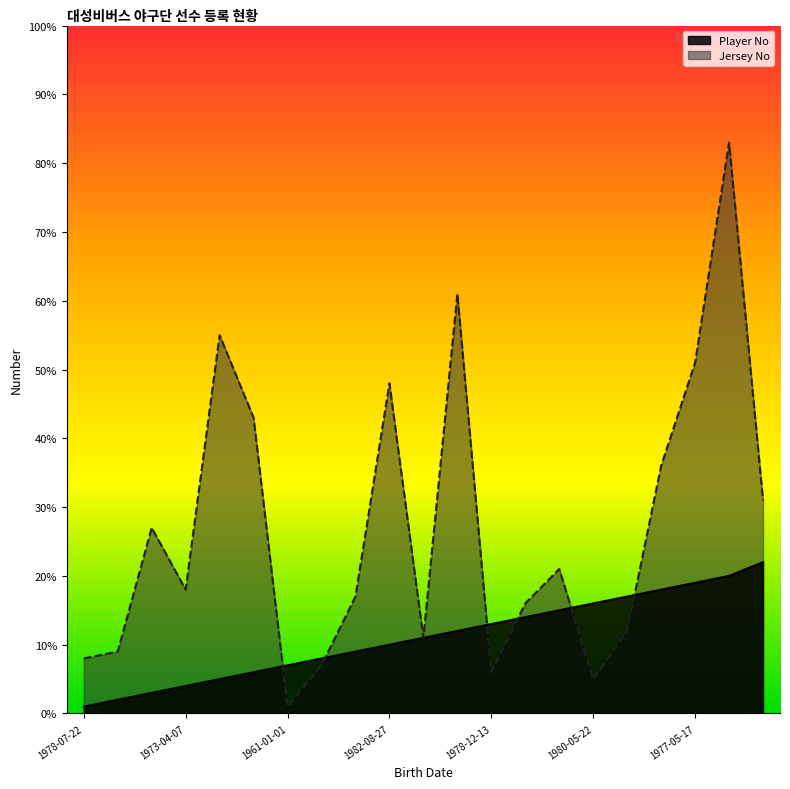

Rank the categories by Player No value from highest to lowest.

1960-05-20, 1983-02-24, 1977-05-17, 1976-04-24, 1973-05-23, 1980-05-22, 1973-11-26, 1978-08-06, 1978-12-13, 1978-05-25, 1982-08-21, 1982-08-27, 1973-03-09, 1979-01-27, 1961-01-01, 1969-12-09, 1985-01-26, 1973-04-07, 1970-06-22, 1978-07-16, 1978-07-22